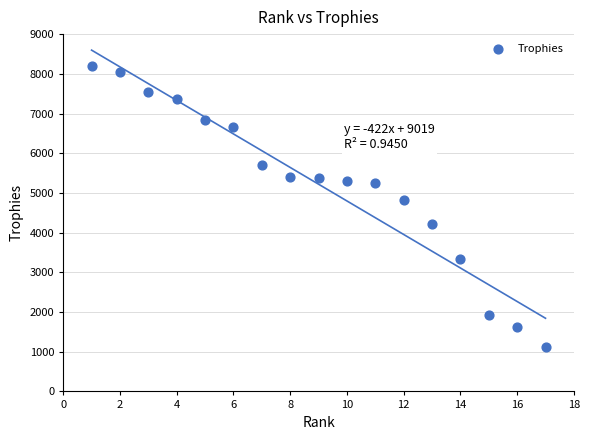

What Y value in the scatter plot is closest to 4660?

4823